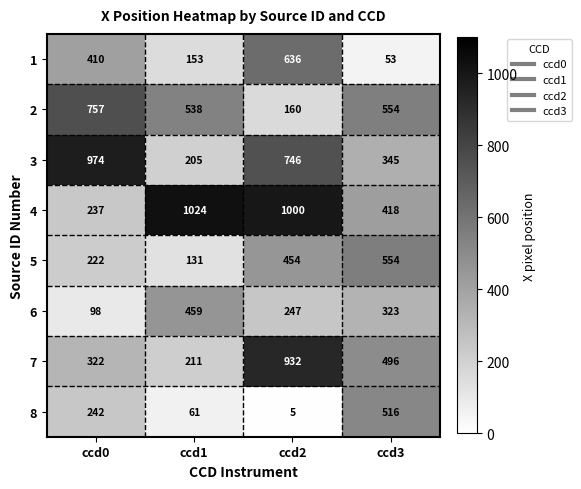

Which series changed the most between ccd0 and ccd2?

4